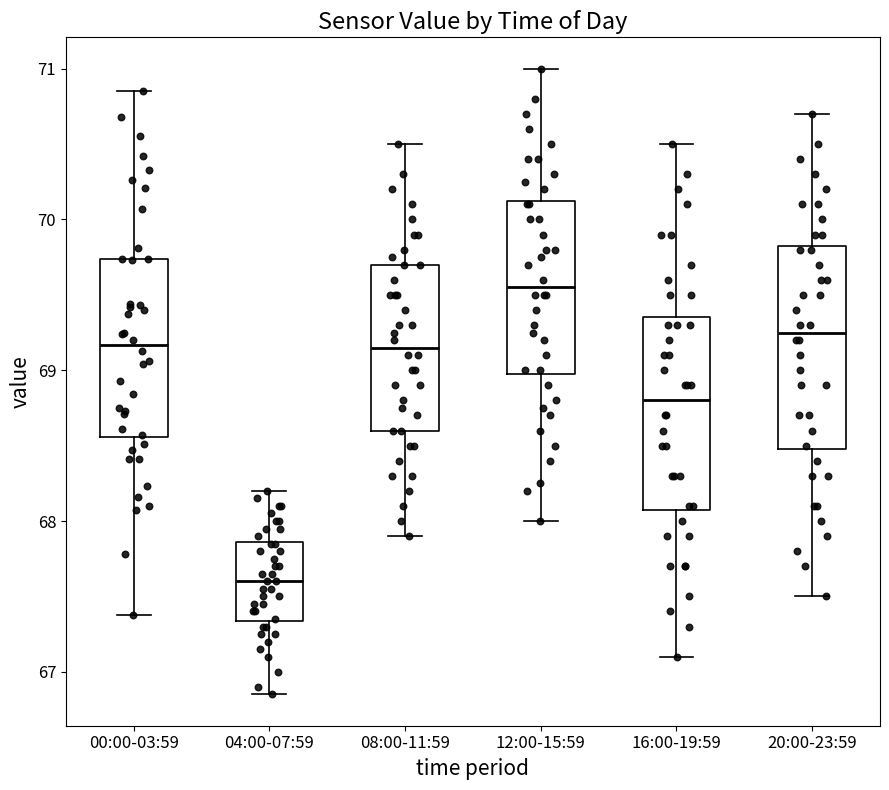

Where does the median line of the box for 00:00-03:59 sit on the y-axis? The values are not printed on the chart, so give them approximately, as read against the axis.

69.2